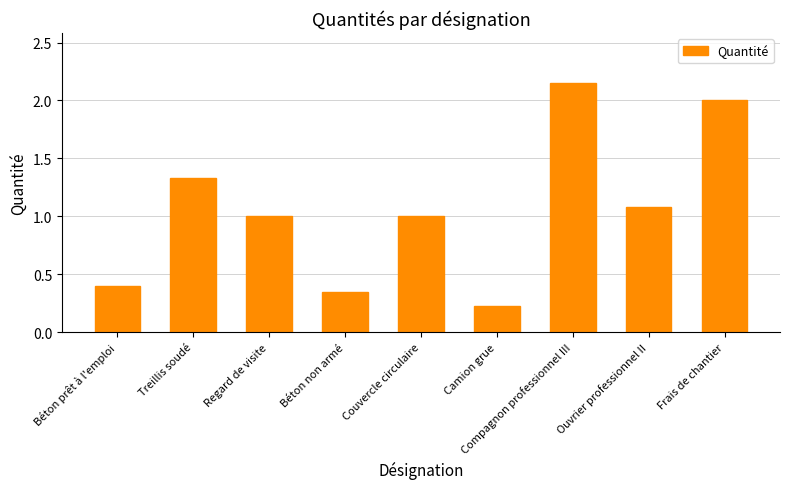

Which label corresponds to the largest value in the chart?

Compagnon professionnel III